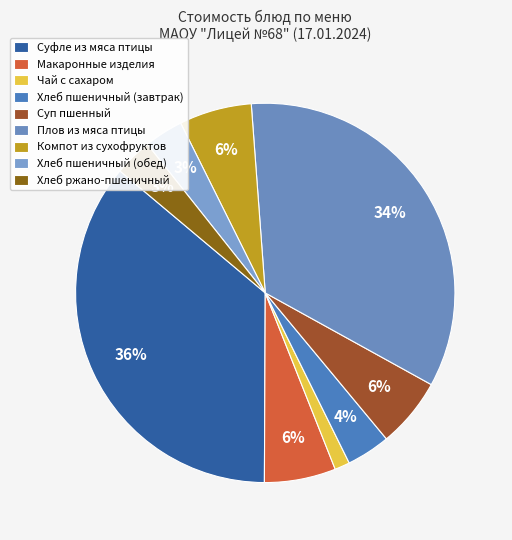

Which has a higher value, Суфле из мяса птицы or Плов из мяса птицы?

Суфле из мяса птицы